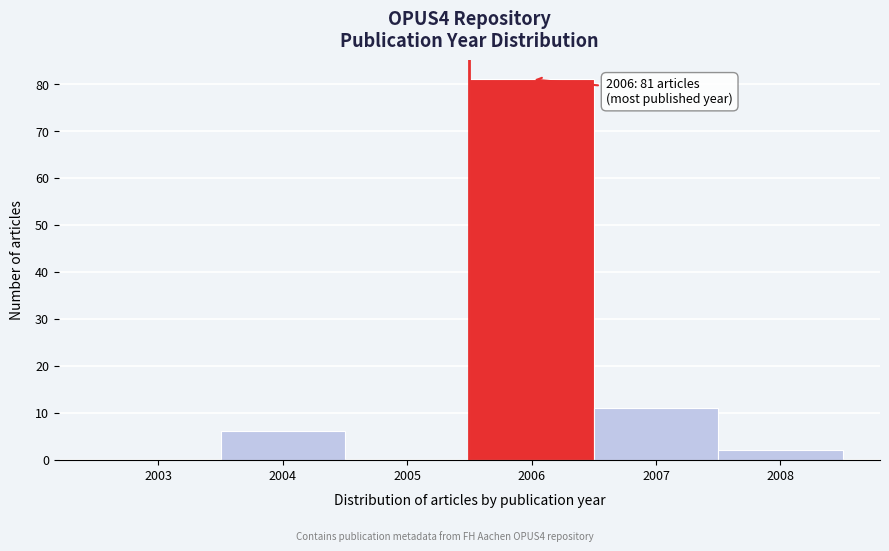

Reading right to left, transcribe all the data shown in this chart.

2008=2	2007=11	2006=81	2005=0	2004=6	2003=0